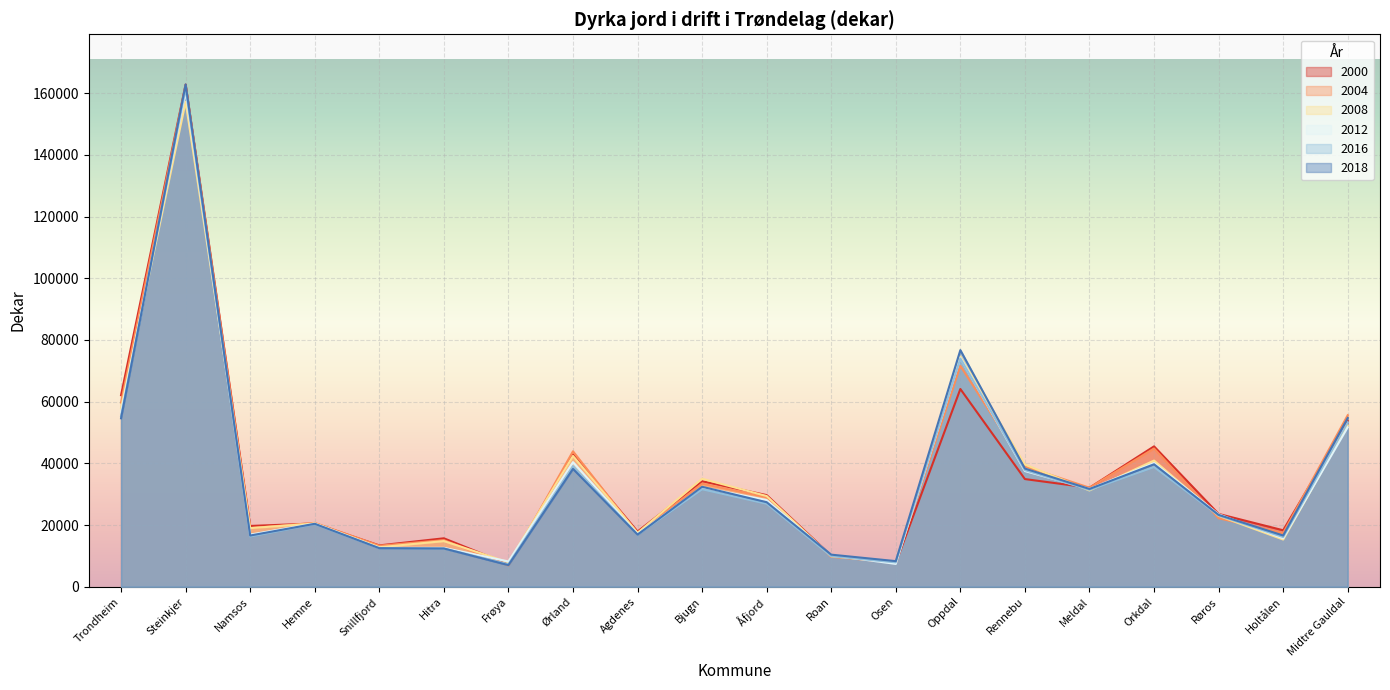

What position from the right is Oppdal?

7